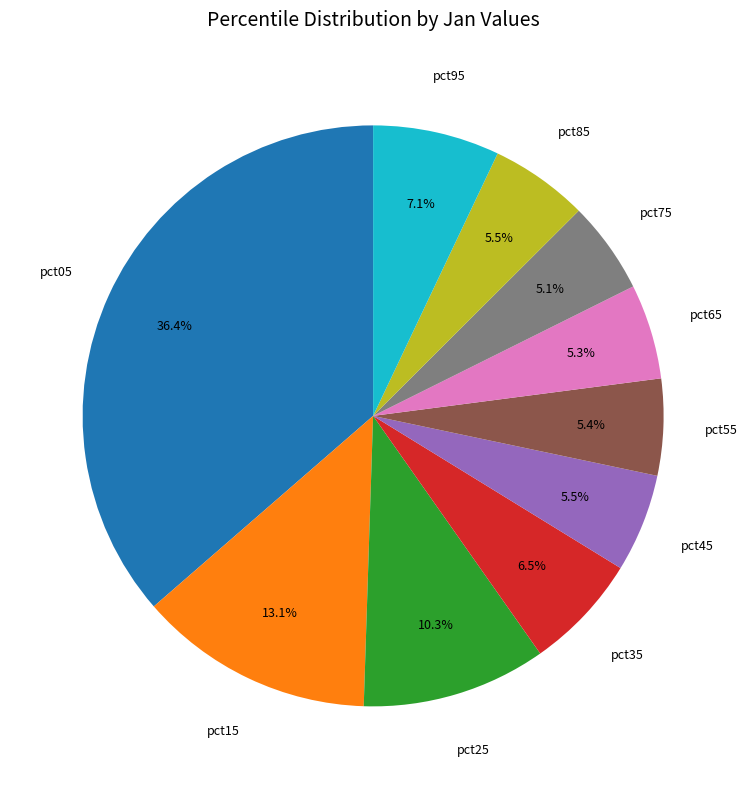

Is there a majority slice in this chart?

No